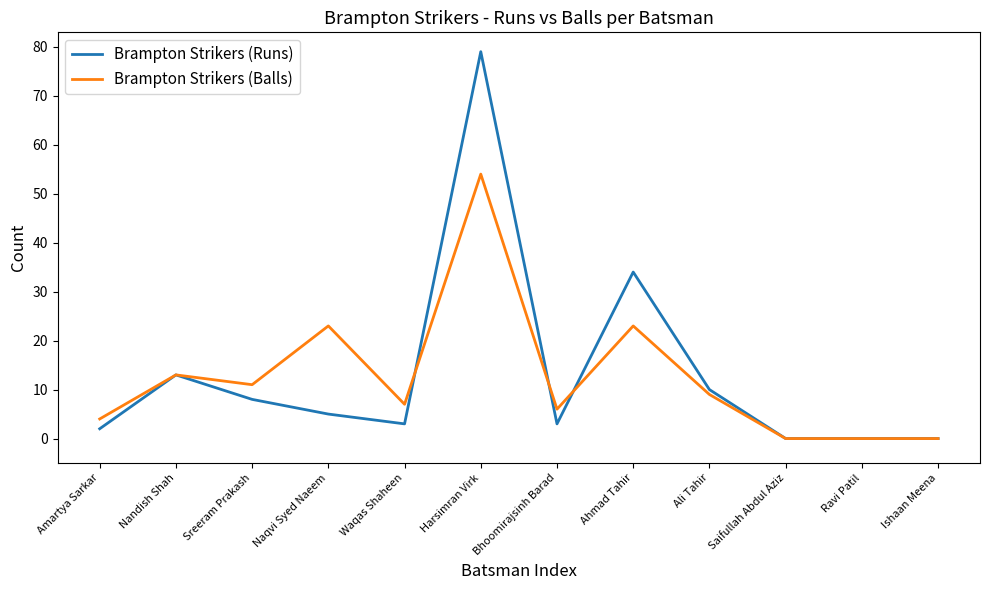

Where does the Brampton Strikers (Balls) series first go above 9?

Nandish Shah